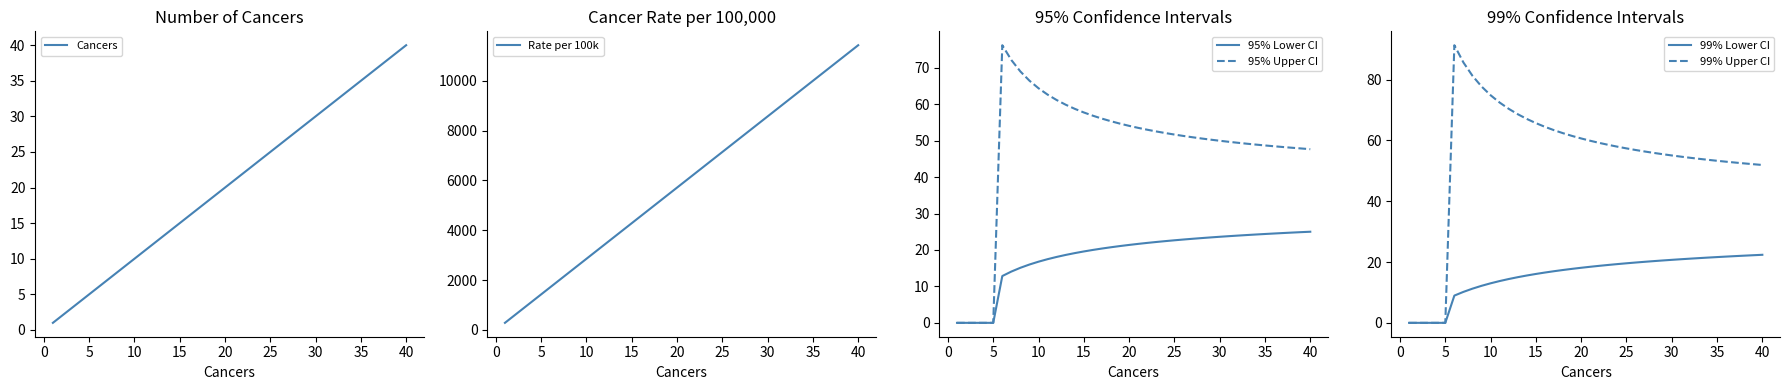

List the series in order of their peak value, highest first.

Rate per 100k, 99% Upper CI, 95% Upper CI, Cancers, 95% Lower CI, 99% Lower CI